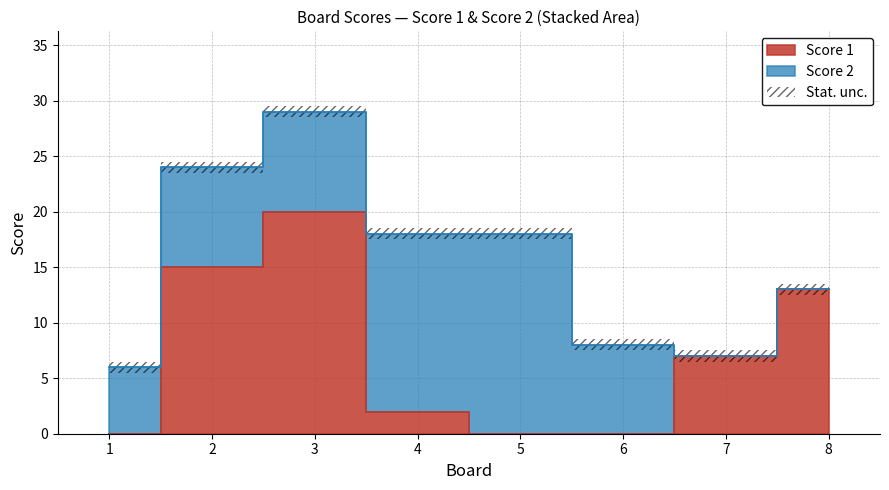

List the labels in order of value, smallest first.

1, 5, 6, 4, 7, 8, 2, 3